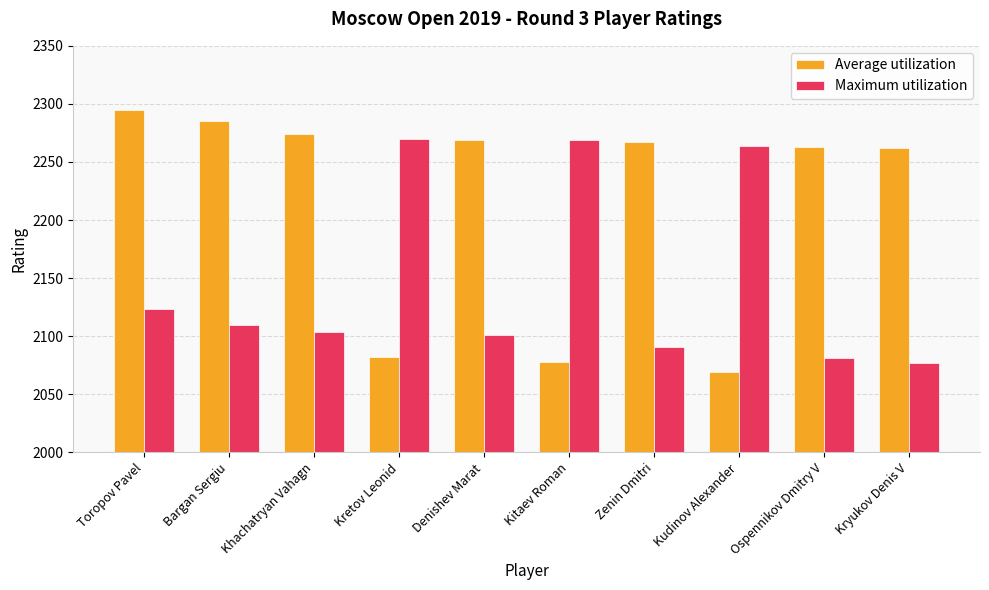

Where does the Average utilization series first go above 2267?

Toropov Pavel